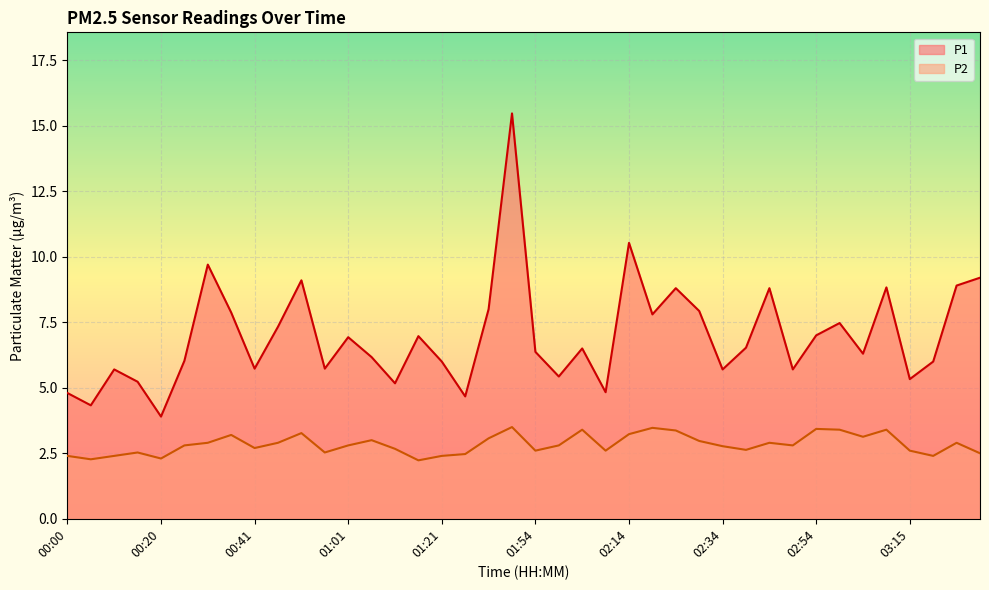

Is it true that P1 equals 8.3 at 02:34?

False